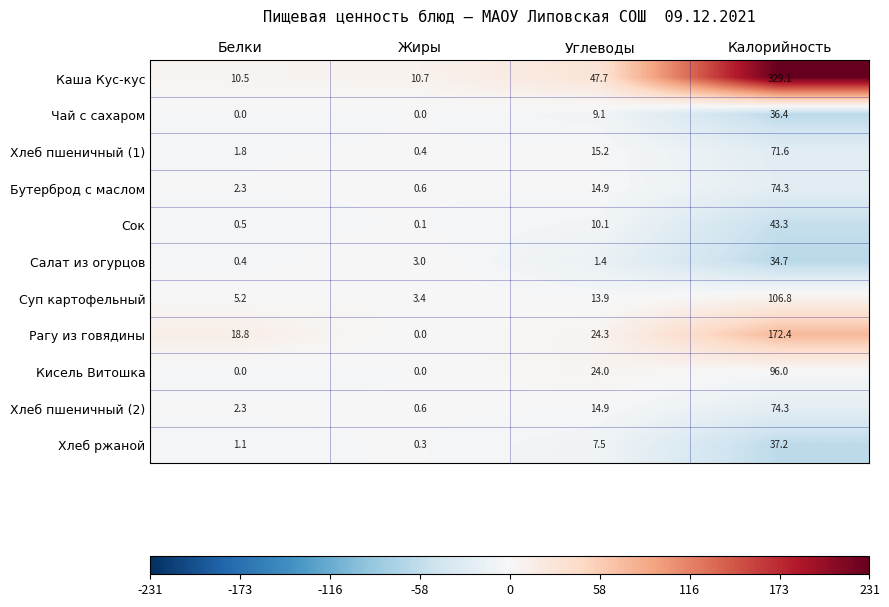

What is the greatest value displayed?

329.1